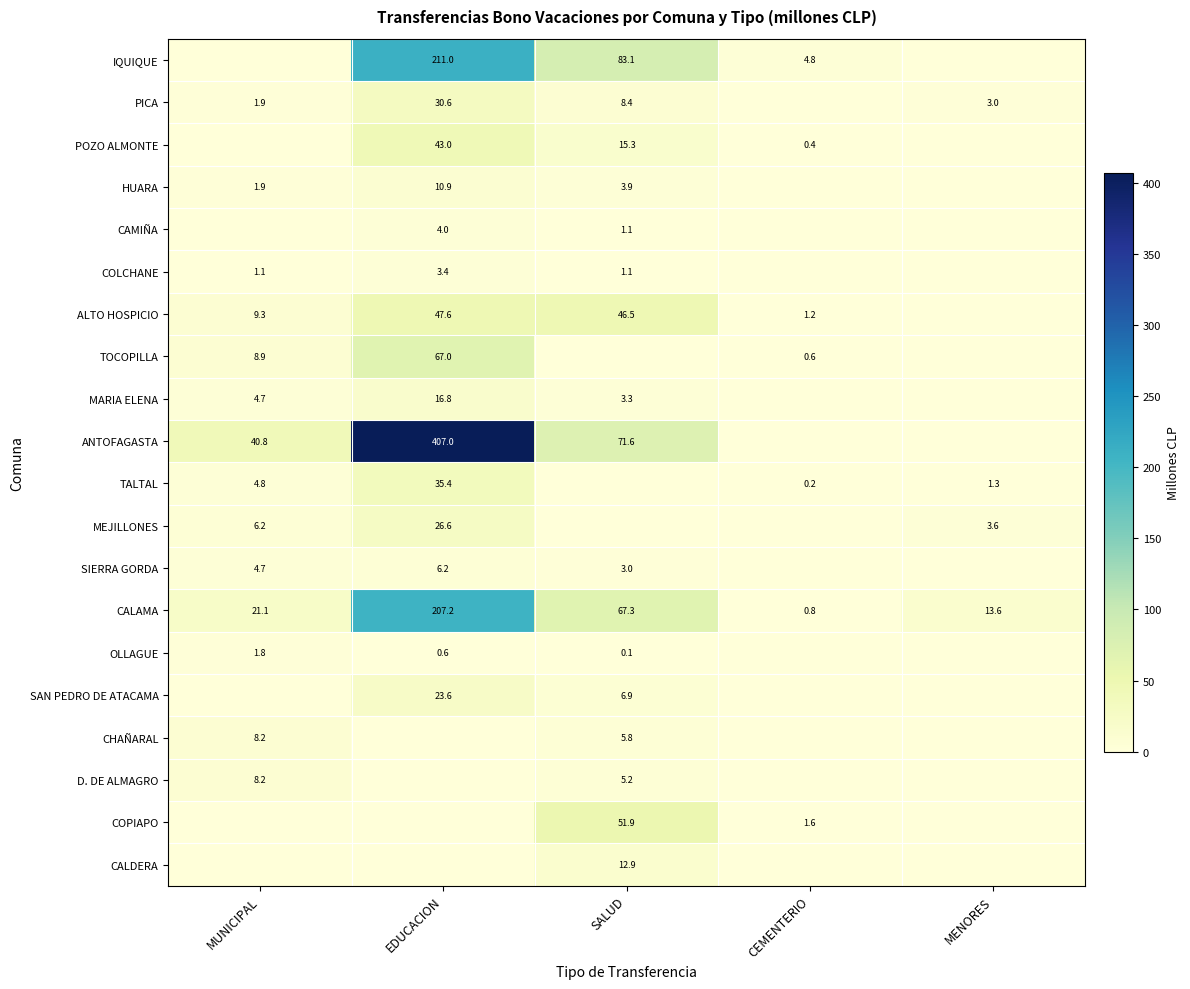

Is the value of CALAMA at EDUCACION greater than the value of COLCHANE at MUNICIPAL?

Yes